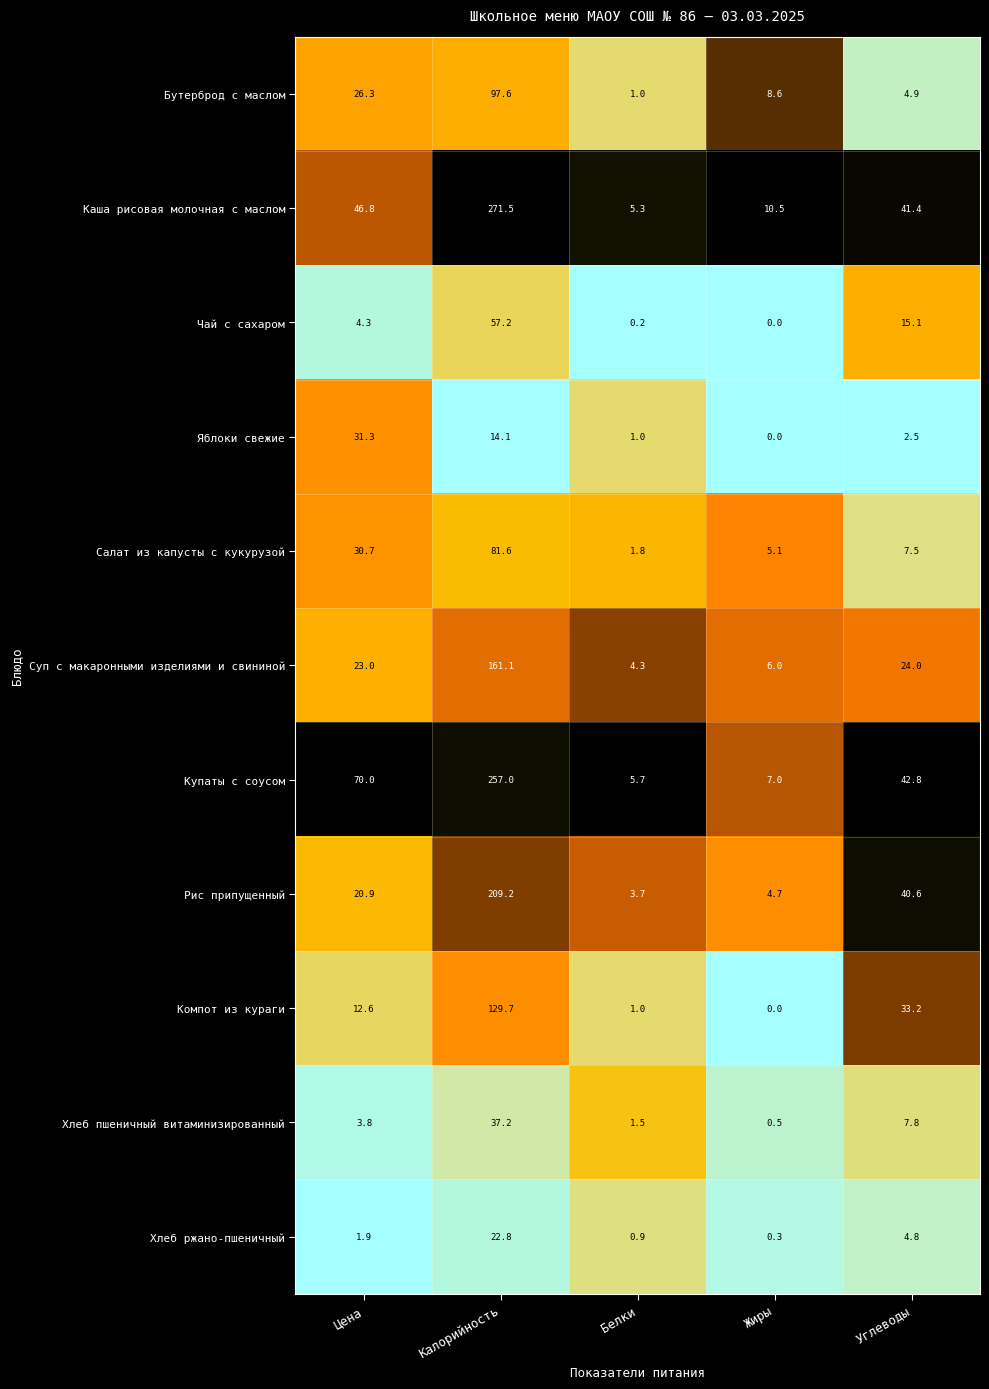

Reading left to right, list all the values displayed in this chart.

Бутерброд с маслом: 26.3	97.6	1.0	8.6	4.9
Каша рисовая молочная с маслом: 46.8	271.5	5.3	10.5	41.4
Чай с сахаром: 4.3	57.2	0.2	0.0	15.1
Яблоки свежие: 31.3	14.1	1.0	0.0	2.5
Салат из капусты с кукурузой: 30.7	81.6	1.8	5.1	7.5
Суп с макаронными изделиями и свининой: 23.0	161.1	4.3	6.0	24.0
Купаты с соусом: 70.0	257.0	5.7	7.0	42.8
Рис припущенный: 20.9	209.2	3.7	4.7	40.6
Компот из кураги: 12.6	129.7	1.0	0.0	33.2
Хлеб пшеничный витаминизированный: 3.8	37.2	1.5	0.5	7.8
Хлеб ржано-пшеничный: 1.9	22.8	0.9	0.3	4.8